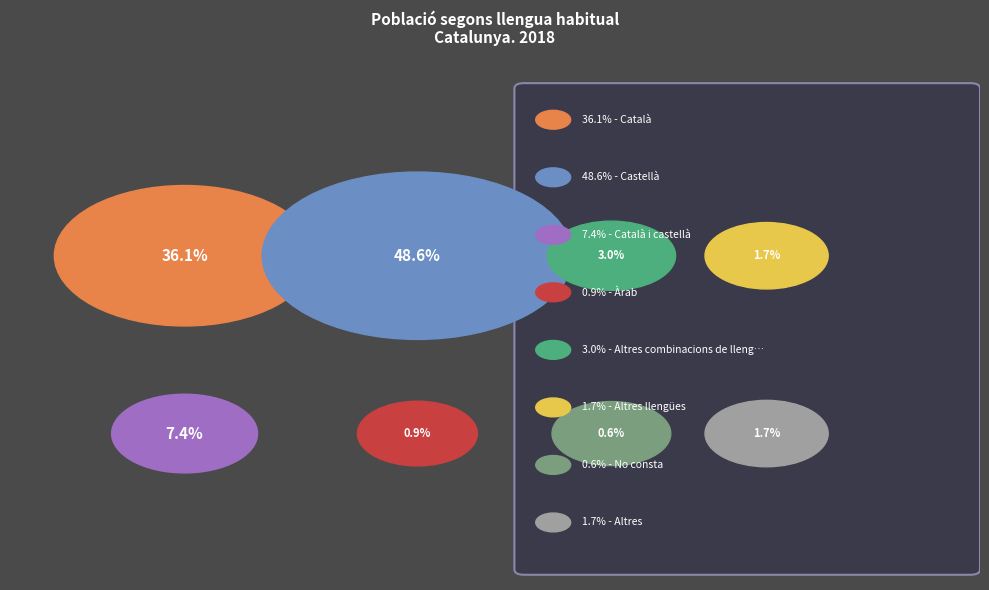

Is there a majority slice in this chart?

No